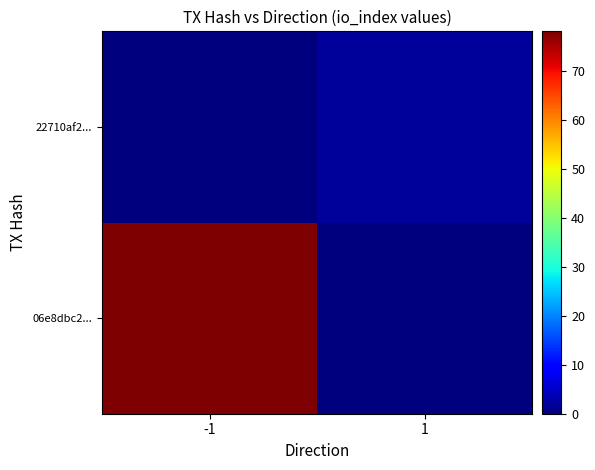

Rank the series by their maximum value, from highest to lowest.

06e8dbc2..., 22710af2...